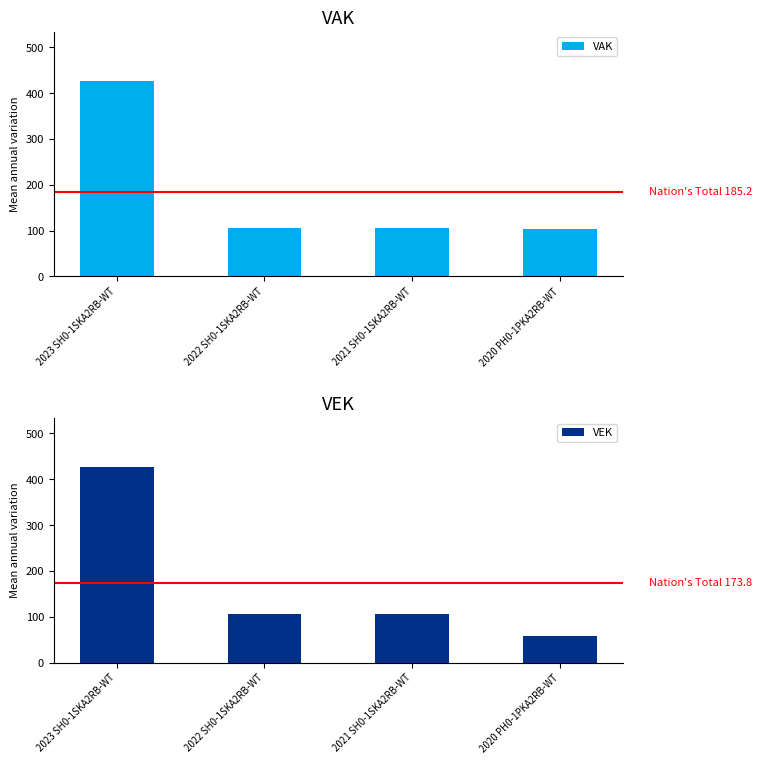

What is the minimum value for VEK?

58